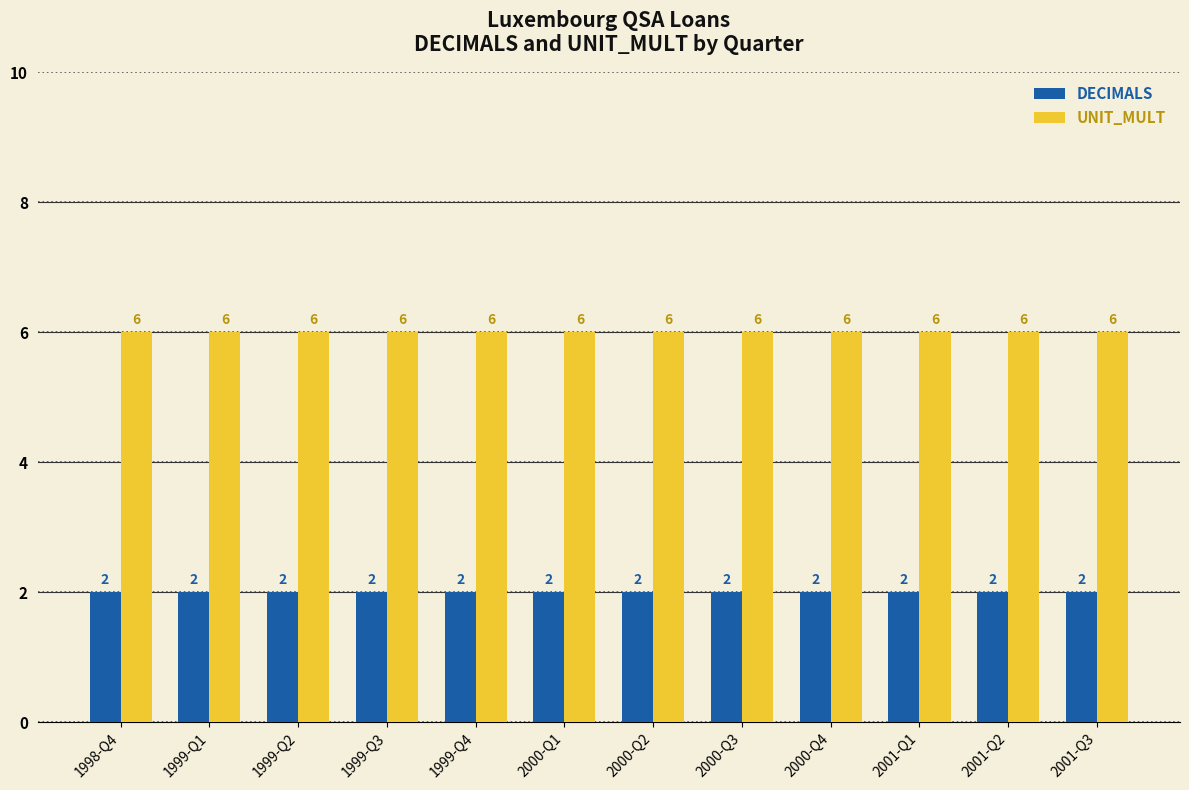

What is the highest value of the UNIT_MULT series?

6